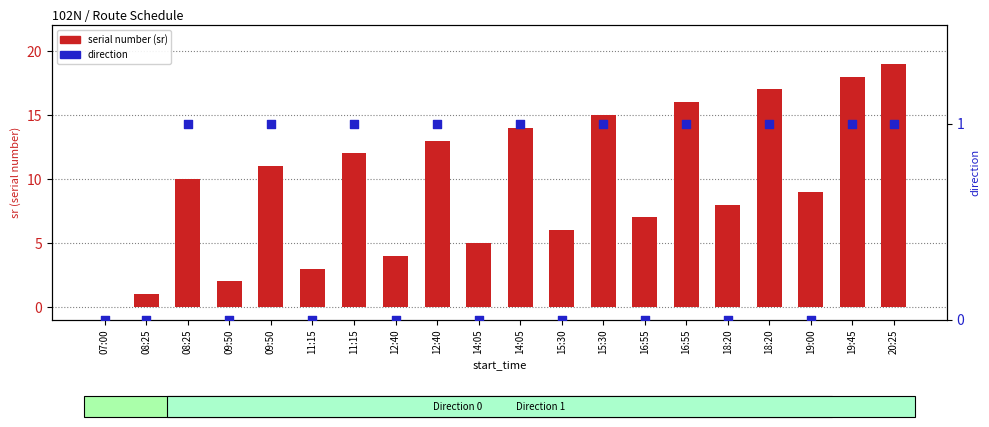

Which series reaches the minimum Y coordinate?

serial number (sr)